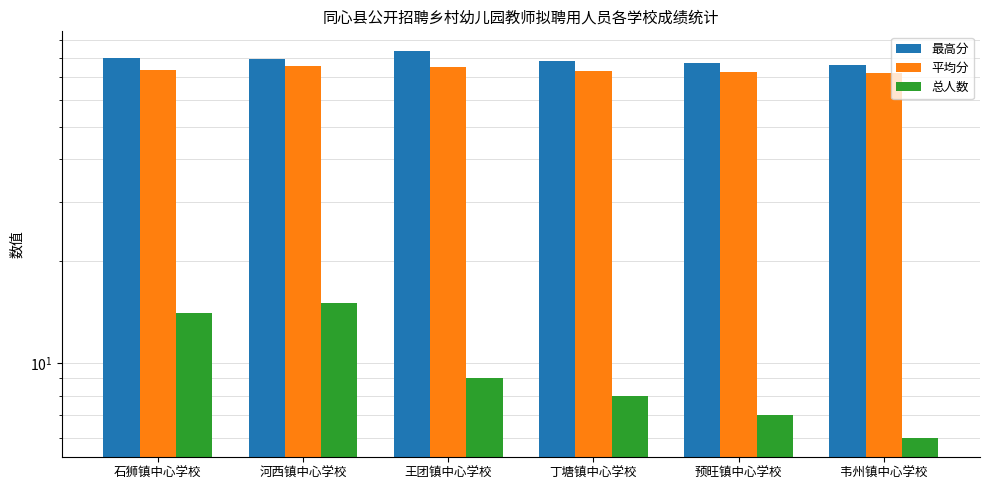

What are all the series names shown in the legend?

最高分, 平均分, 总人数